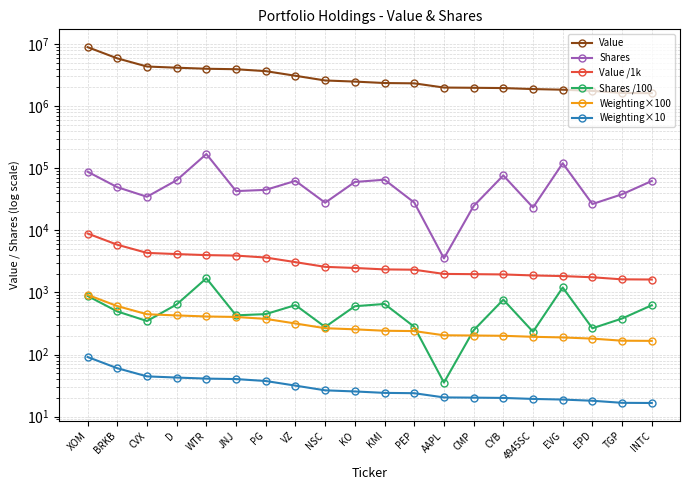

Reading left to right, transcribe all the data shown in this chart.

Value: 8874000.0	5853000.0	4325000.0	4139000.0	3982000.0	3912000.0	3641000.0	3069000.0	2578000.0	2474000.0	2345000.0	2318000.0	1983000.0	1966000.0	1946000.0	1875000.0	1831000.0	1752000.0	1622000.0	1612000.0
Shares: 87695.0	49375.0	34625.0	63993.0	168836.0	42718.0	44726.0	62466.0	27774.0	59901.0	65165.0	27958.0	3535.0	24564.0	76415.0	23247.0	119969.0	26439.0	37990.0	62135.0
Value /1k: 8874.0	5853.0	4325.0	4139.0	3982.0	3912.0	3641.0	3069.0	2578.0	2474.0	2345.0	2318.0	1983.0	1966.0	1946.0	1875.0	1831.0	1752.0	1622.0	1612.0
Shares /100: 877.0	493.8	346.2	639.9	1688.4	427.2	447.3	624.7	277.7	599.0	651.6	279.6	35.4	245.6	764.1	232.5	1199.7	264.4	379.9	621.4
Weighting×100: 913.0	602.2	445.0	425.9	409.7	402.5	374.6	315.8	265.2	254.5	241.3	238.5	204.0	202.3	200.2	192.9	188.4	180.3	166.9	165.9
Weighting×10: 91.3	60.2	44.5	42.6	41.0	40.2	37.5	31.6	26.5	25.4	24.1	23.8	20.4	20.2	20.0	19.3	18.8	18.0	16.7	16.6